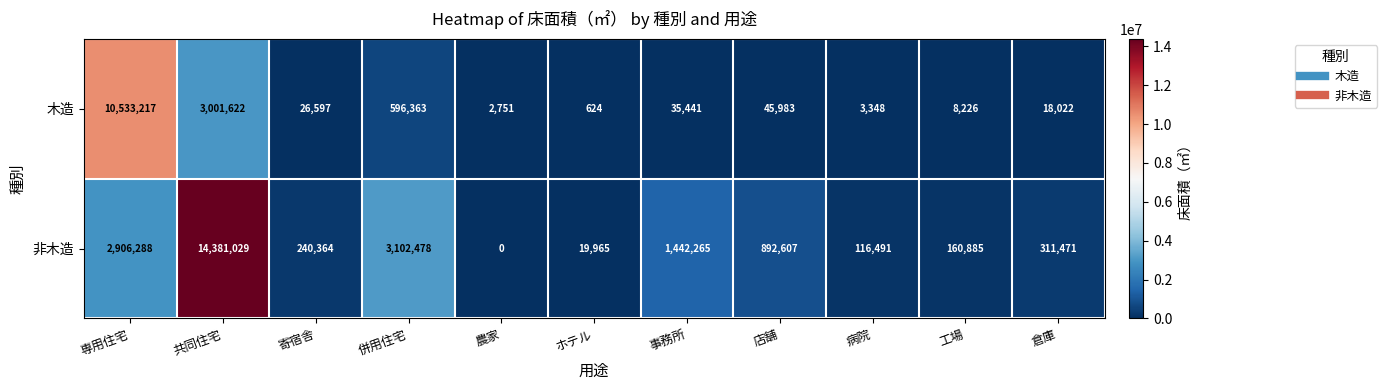

Reading left to right, list all the values displayed in this chart.

木造: 10533217	3001622	26597	596363	2751	624	35441	45983	3348	8226	18022
非木造: 2906288	14381029	240364	3102478	0	19965	1442265	892607	116491	160885	311471